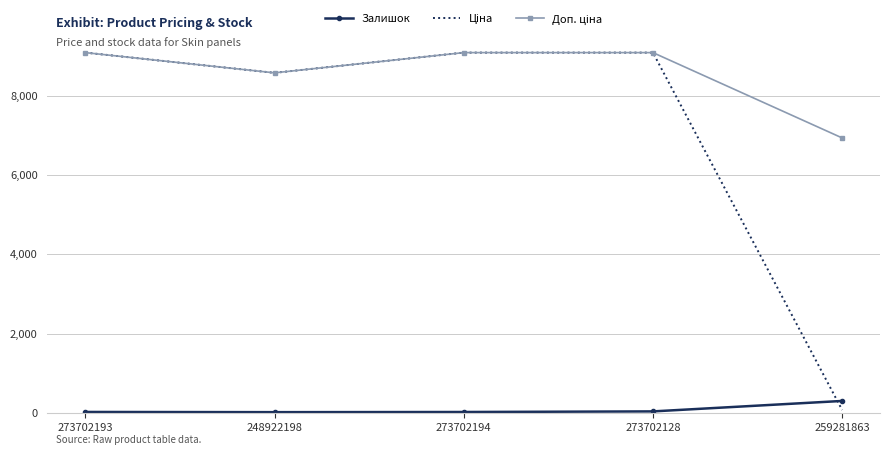

Is it true that Залишок equals 298.0 at 259281863?

True